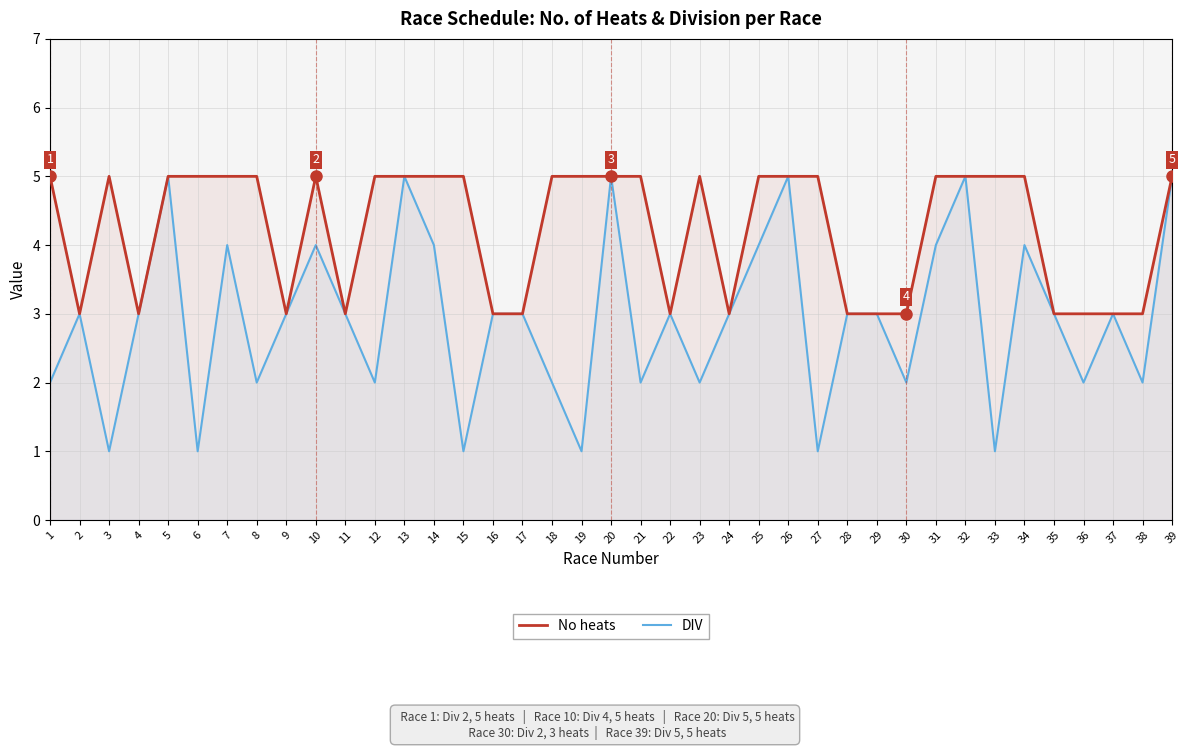

Which series has the widest spread of values?

DIV